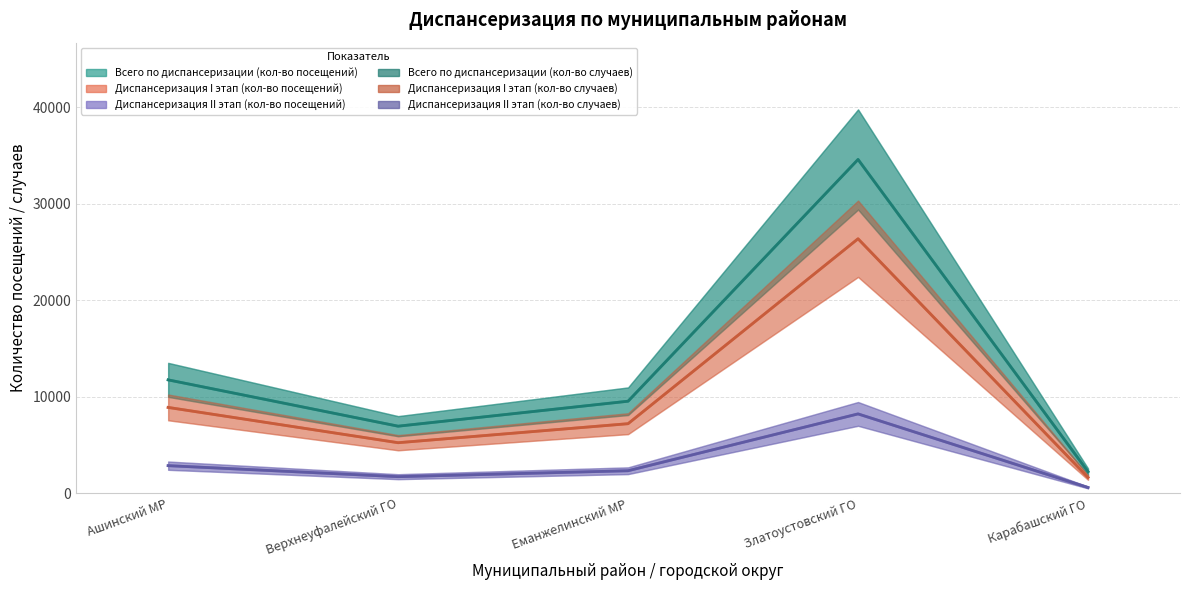

What is the spread (max minus min) of values at Еманжелинский МР?

7205